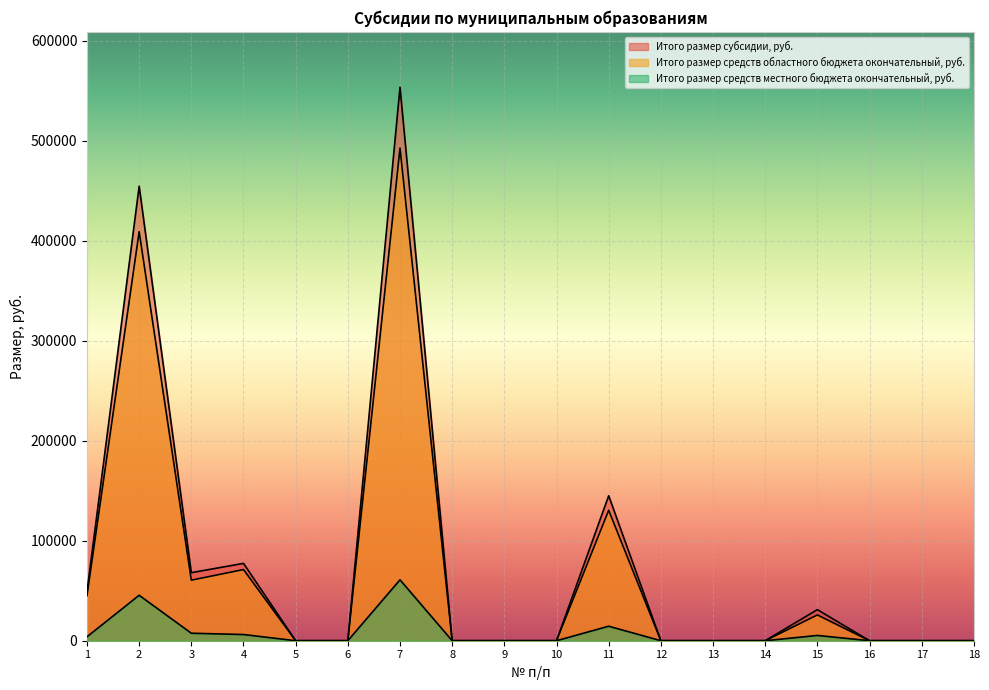

The Итого размер субсидии, руб. series shows 31065.2 at 15. True or false?

True